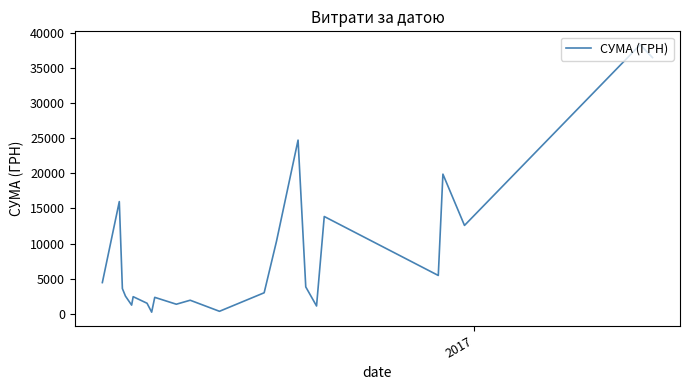

What is the difference between the maximum and minimum values?

38083.2